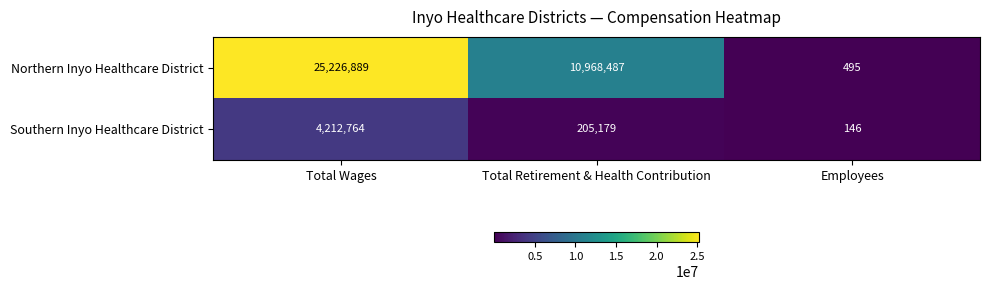

Between Total Wages and Total Retirement & Health Contribution, which series saw the biggest shift?

Northern Inyo Healthcare District